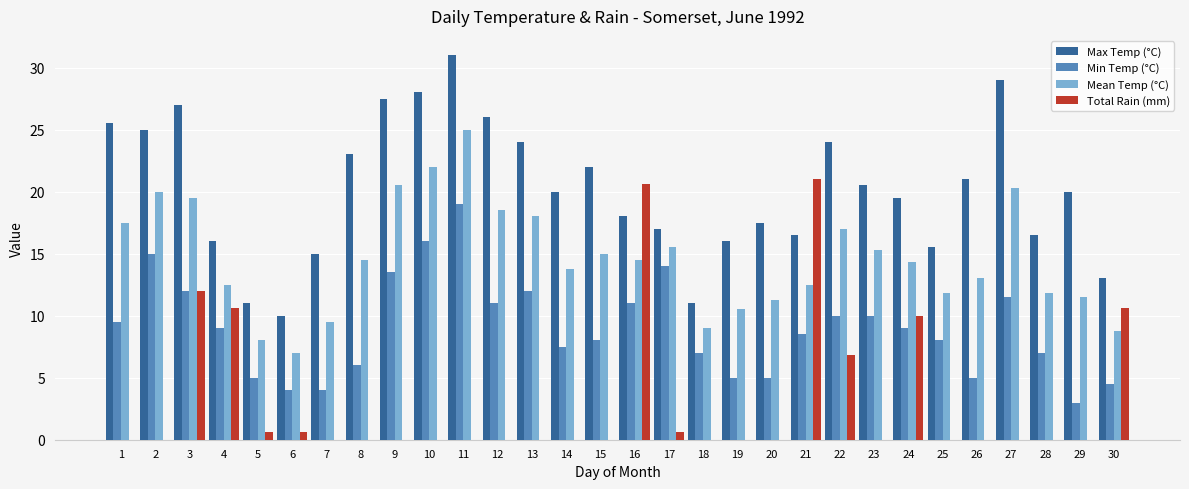

True or false: Max Temp (°C) has a value of 51.5 at 27.

False